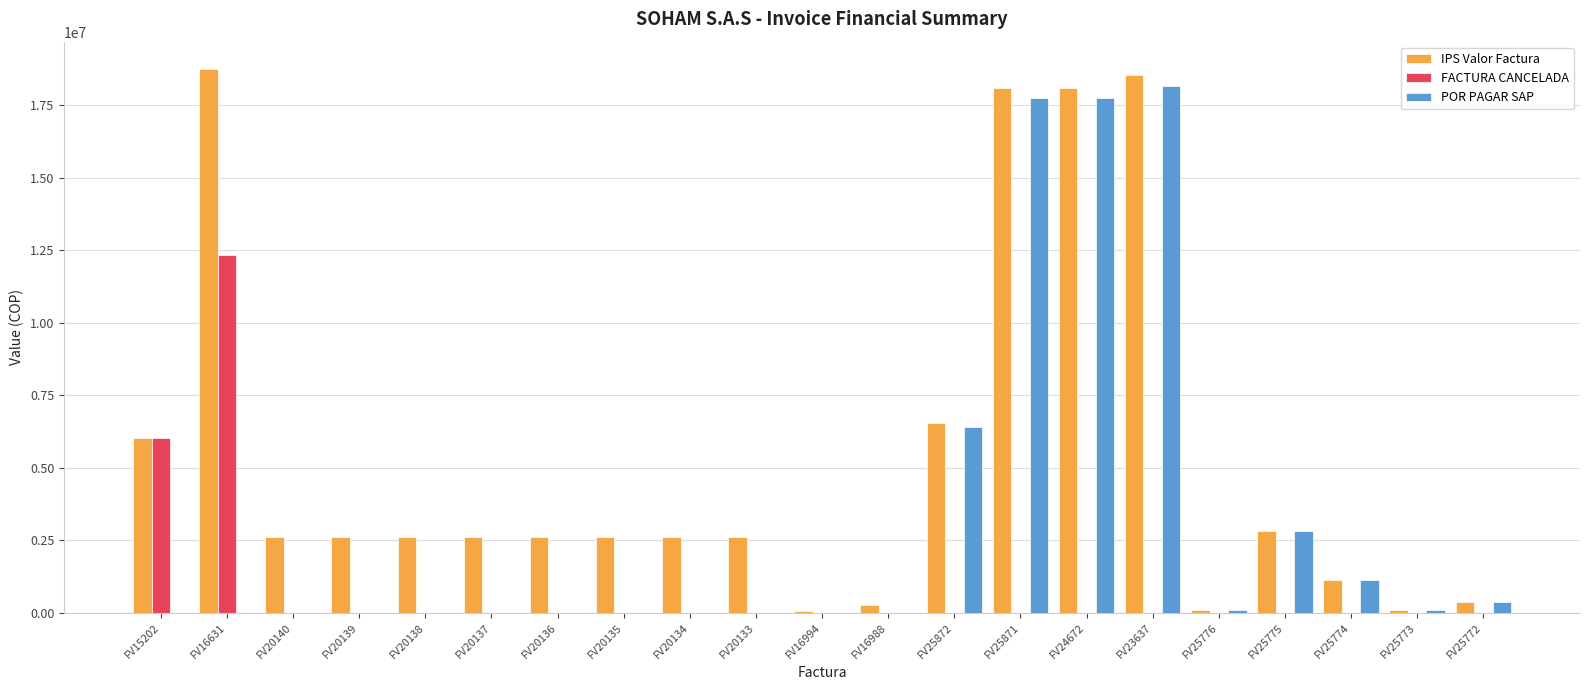

Which series has the largest total across all categories?

IPS Valor Factura